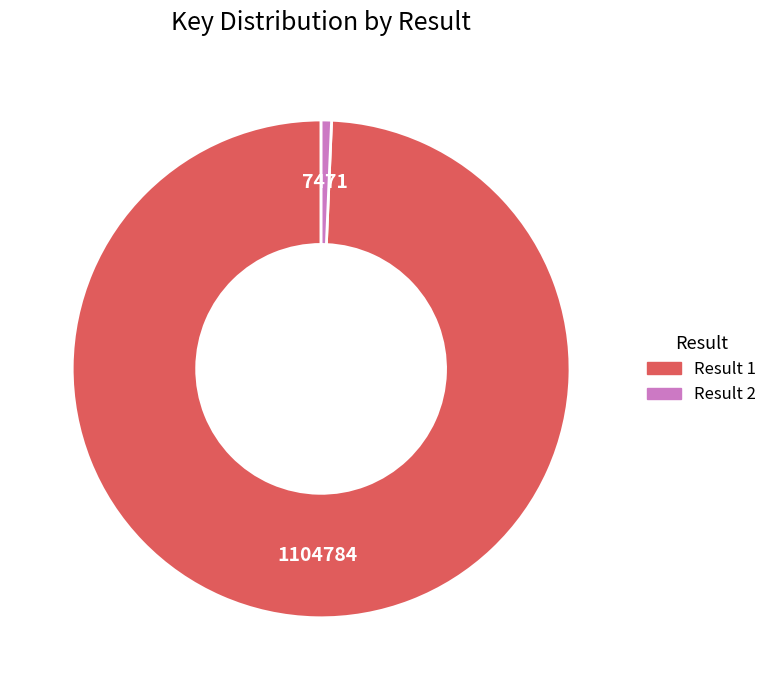

The Result 1 slice represents 99% of the pie. True or false?

True